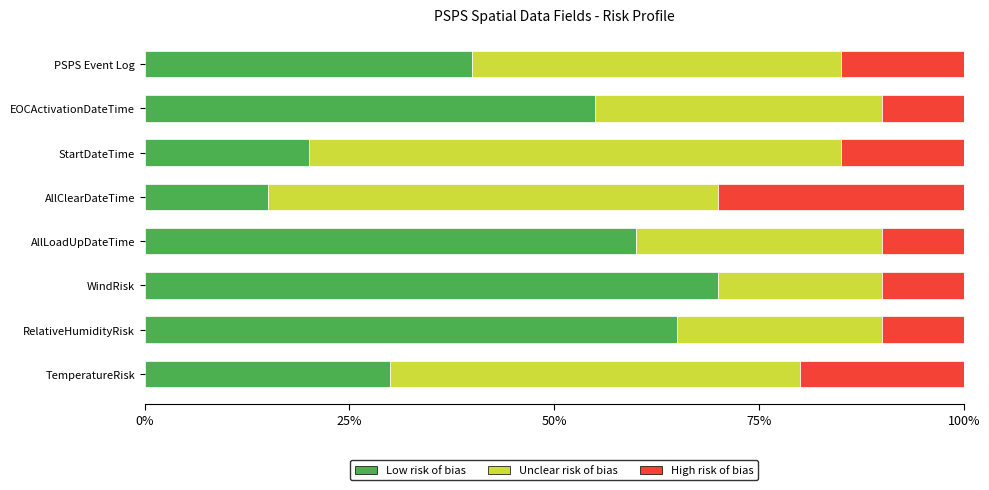

What is the sum of all Low risk of bias values?

355